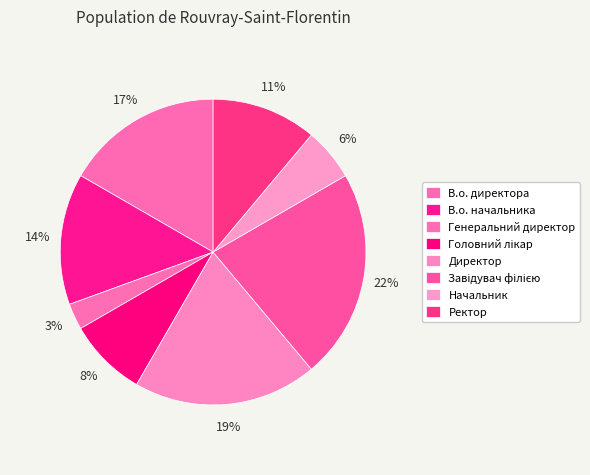

True or false: Ректор accounts for 11% of the total.

True